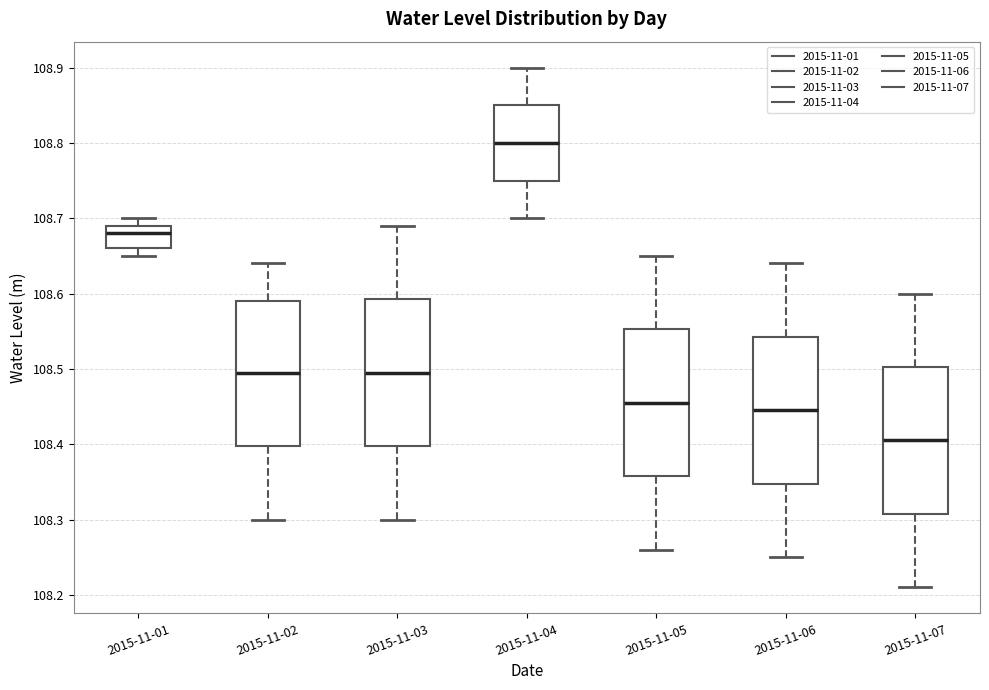

Reading left to right, read every box against the y-axis: the position of its median line, the range the box covers, and the ends of its whiskers. The values are not printed on the chart, so give them approximately, as read against the axis.

2015-11-01: median 108.68, box 108.66 to 108.69, whiskers 108.65 to 108.70
2015-11-02: median 108.50, box 108.40 to 108.59, whiskers 108.30 to 108.64
2015-11-03: median 108.50, box 108.40 to 108.59, whiskers 108.30 to 108.69
2015-11-04: median 108.80, box 108.75 to 108.85, whiskers 108.70 to 108.90
2015-11-05: median 108.46, box 108.36 to 108.55, whiskers 108.26 to 108.65
2015-11-06: median 108.45, box 108.35 to 108.54, whiskers 108.25 to 108.64
2015-11-07: median 108.41, box 108.31 to 108.50, whiskers 108.21 to 108.60